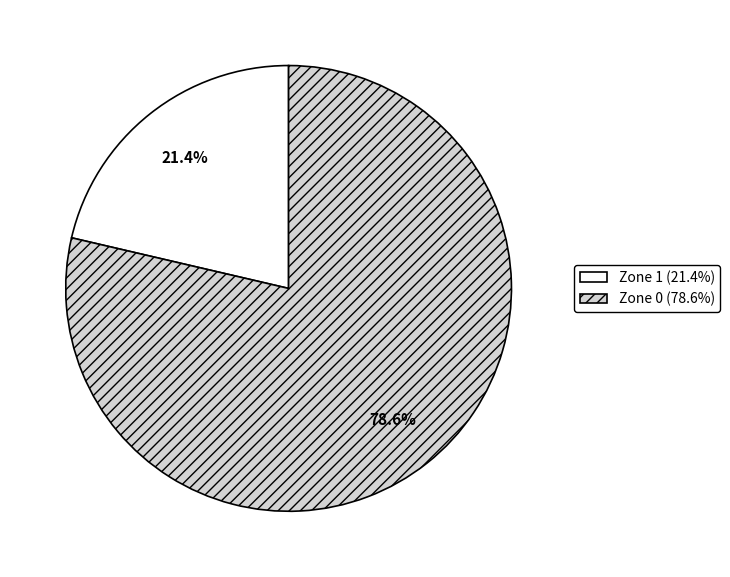

Combined, what portion of the pie is Zone 1 and Zone 0?

100.0%